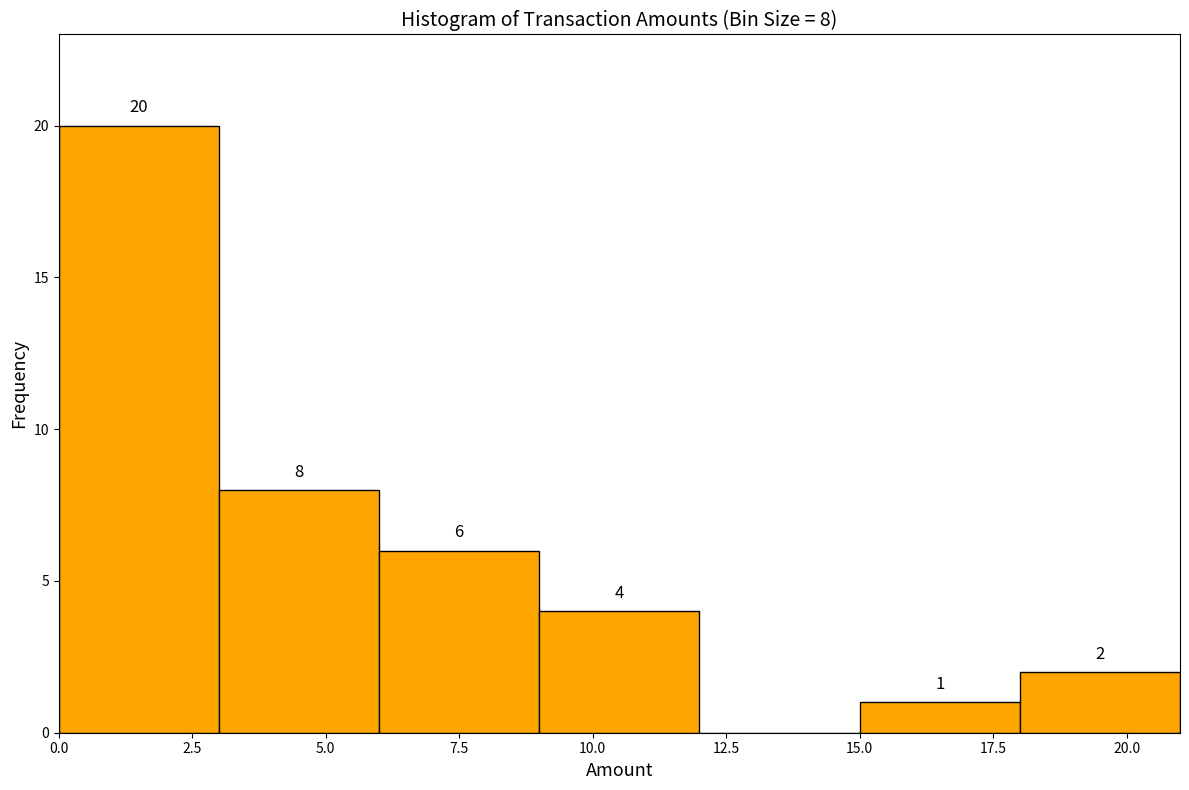

Over which range of the x-axis is the bar tallest?

0 to 3